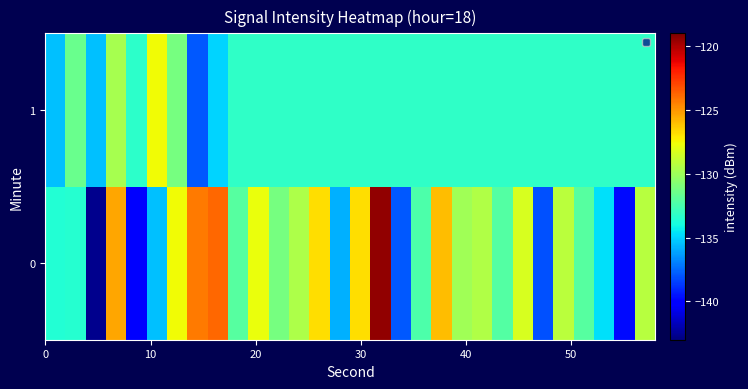

Reading right to left, what are all the values shown in this chart?

0: -129.3	-139.7	-134.7	-132.1	-129.1	-138.1	-128.3	-132.2	-129.5	-129.9	-125.9	-132.4	-137.8	-119.4	-126.8	-135.8	-126.9	-129.6	-131.2	-127.8	-132.1	-123.8	-124.3	-127.6	-135.5	-140.3	-125.4	-142.7	-133.5	-133.6
1: -133.2	-133.2	-133.2	-133.2	-133.2	-133.2	-133.2	-133.2	-133.2	-133.2	-133.2	-133.2	-133.2	-133.2	-133.2	-133.2	-133.2	-133.2	-133.2	-133.2	-133.2	-134.9	-137.9	-131.1	-127.6	-133.3	-129.8	-135.5	-131.6	-135.4